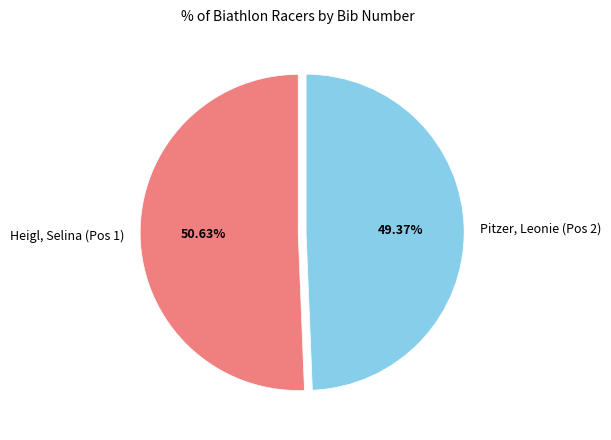

What percentage is the Heigl, Selina (Pos 1) slice, to the nearest percent?

51%